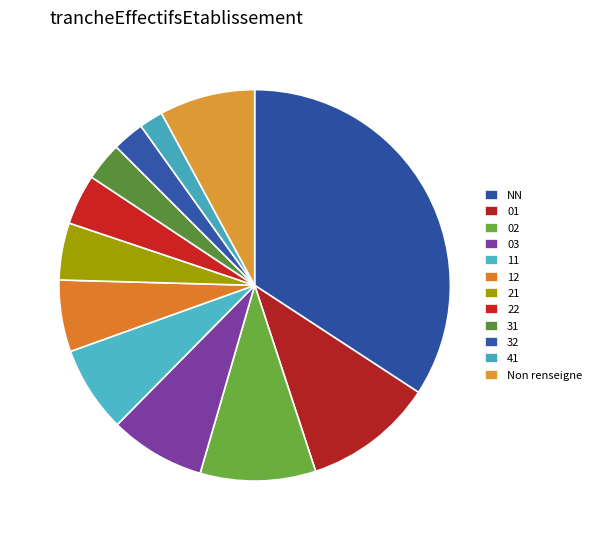

Is 03 the majority of the pie?

No